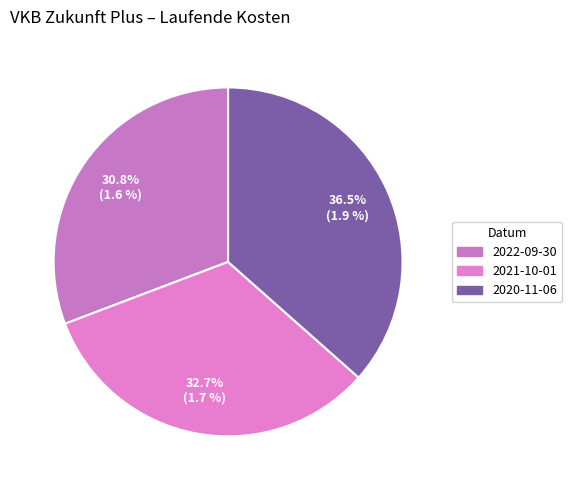

The 2021-10-01 slice represents 33% of the pie. True or false?

True